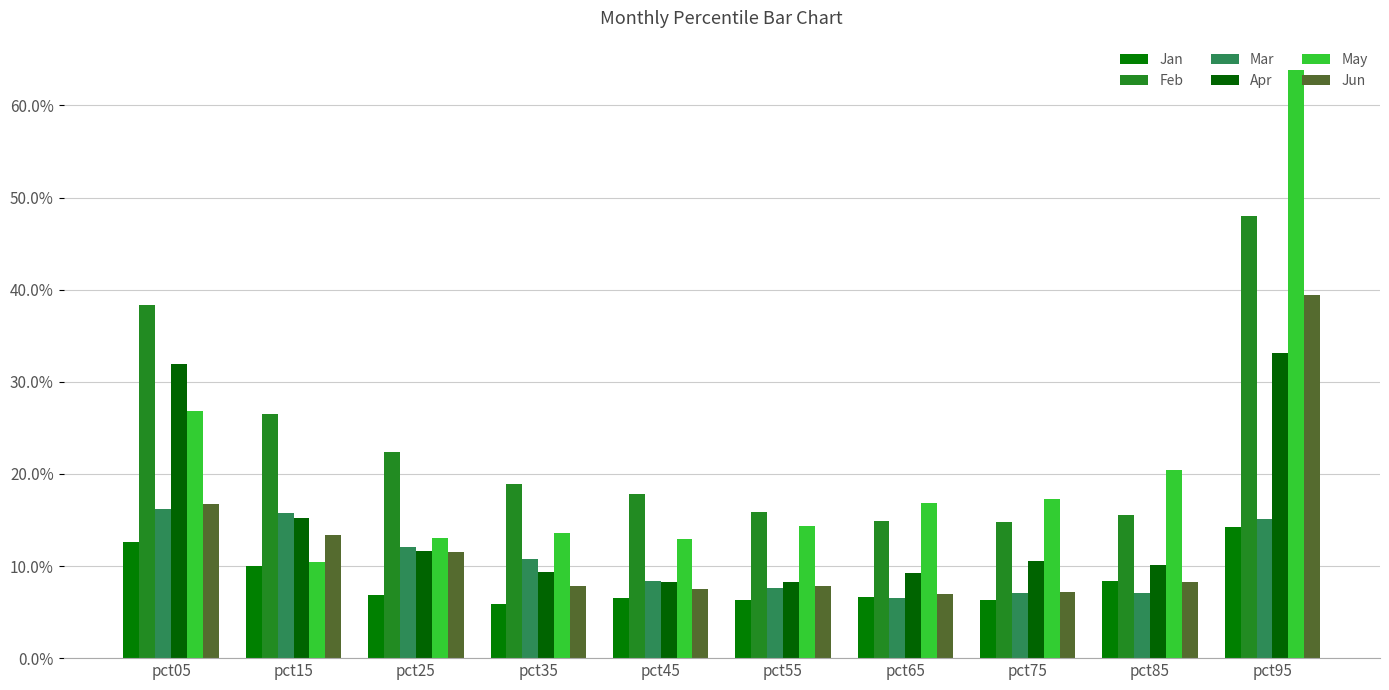

The May series shows 0.3 at pct05. True or false?

True